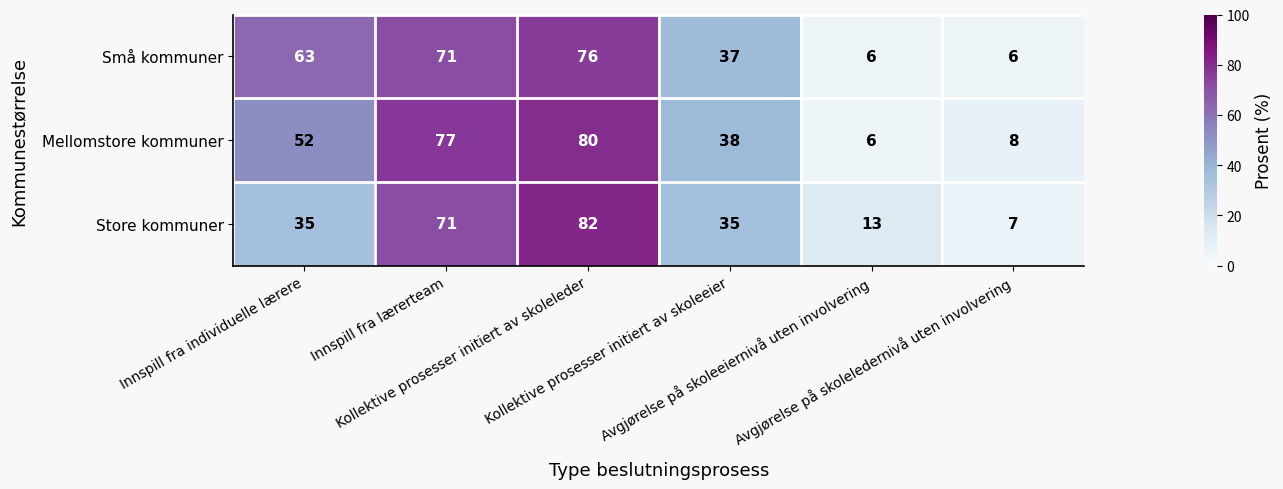

At which category is the sum across all series the highest?

Kollektive prosesser initiert av skoleleder